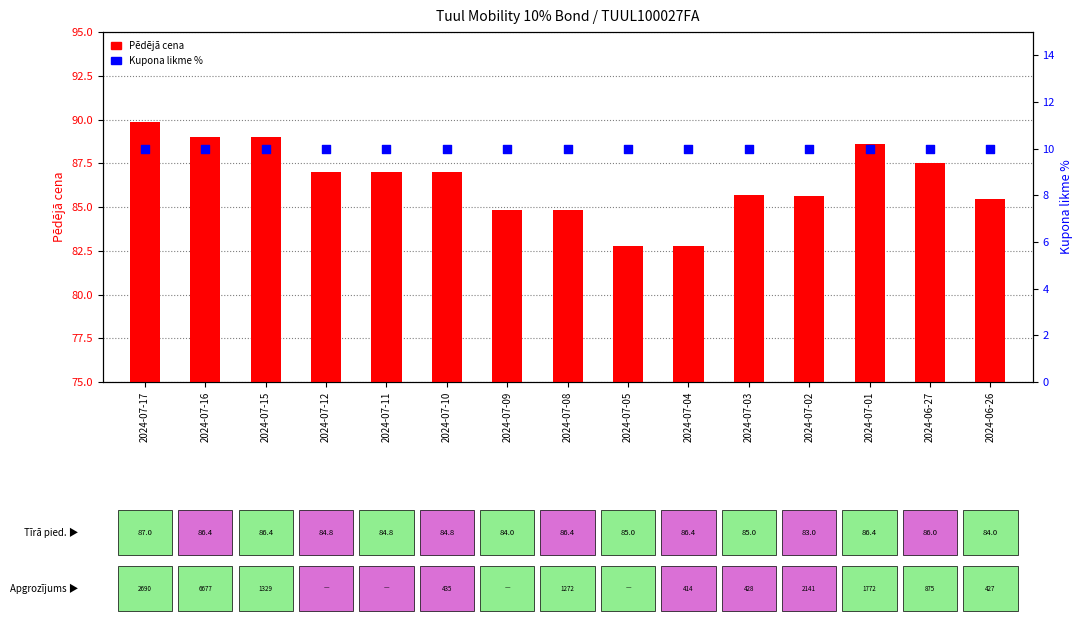

Which series reaches the maximum Y coordinate?

Pēdējā cena